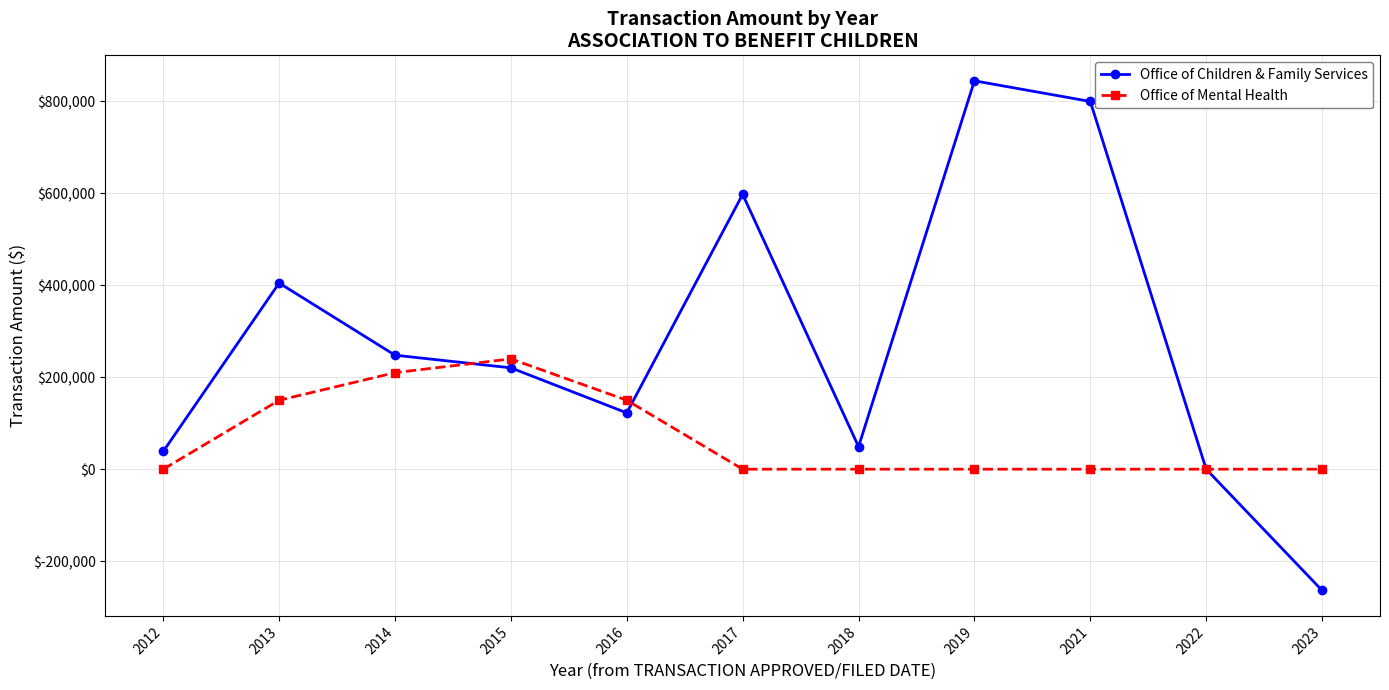

At which category is the sum across all series the highest?

2019